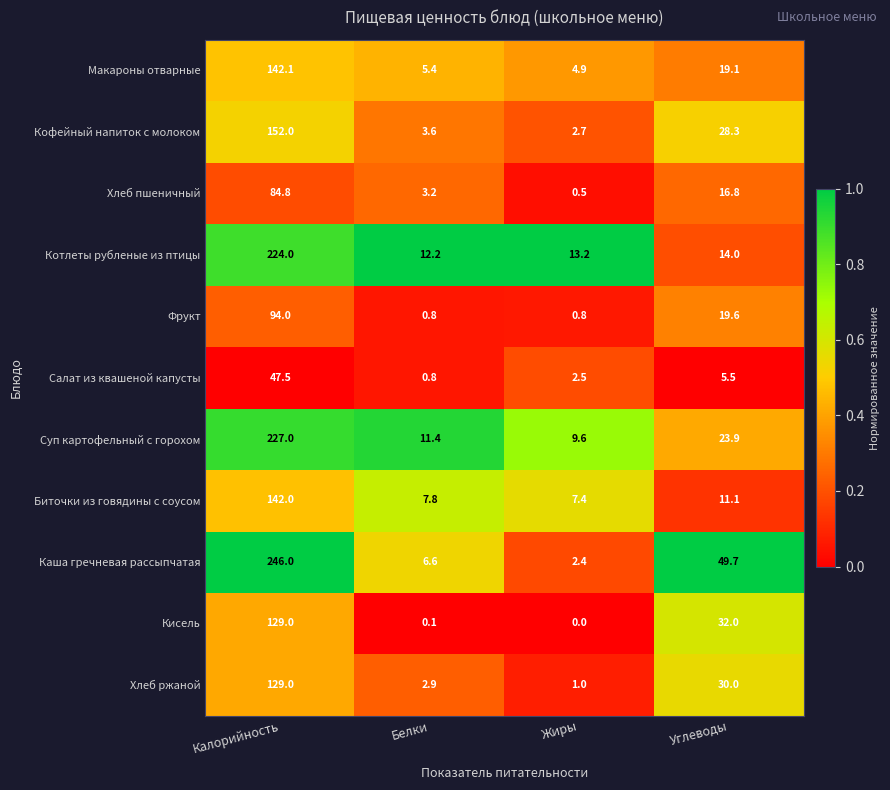

What is the difference between the maximum and minimum values in the Суп картофельный с горохом series?

217.4